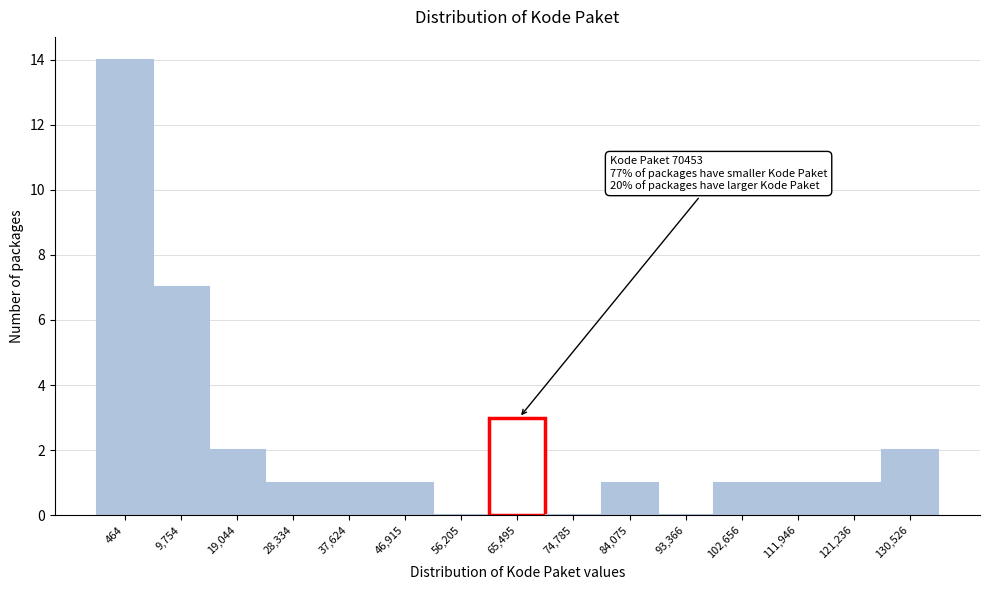

Reading right to left, what are all the values shown in this chart?

130,526=2	121,236=1	111,946=1	102,656=1	93,366=0	84,075=1	74,785=0	65,495=3	56,205=0	46,915=1	37,624=1	28,334=1	19,044=2	9,754=7	464=14